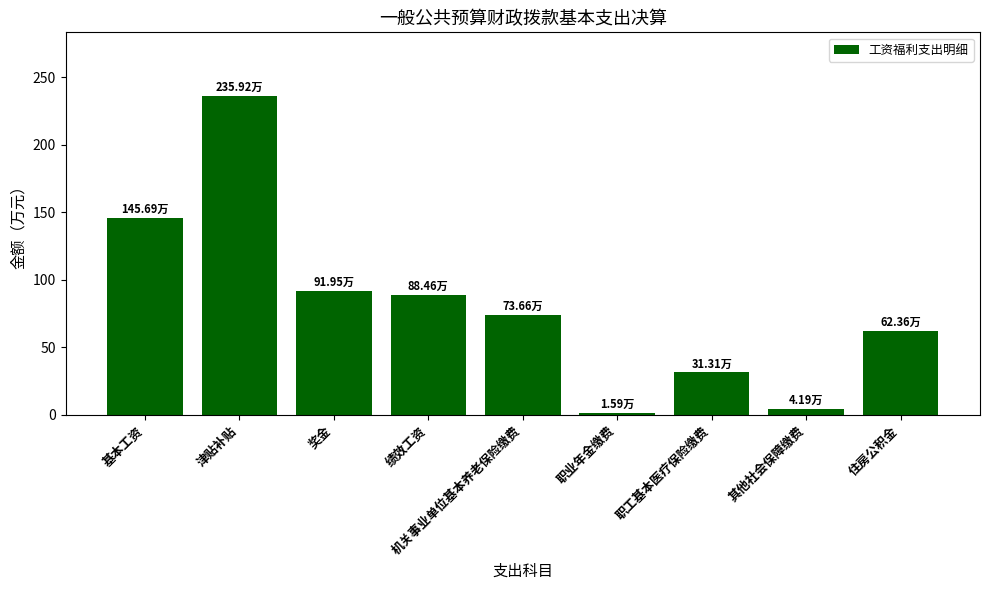

Reading left to right, list all the values displayed in this chart.

基本工资=145.7	津贴补贴=235.9	奖金=92.0	绩效工资=88.5	机关事业单位基本养老保险缴费=73.7	职业年金缴费=1.6	职工基本医疗保险缴费=31.3	其他社会保障缴费=4.2	住房公积金=62.4